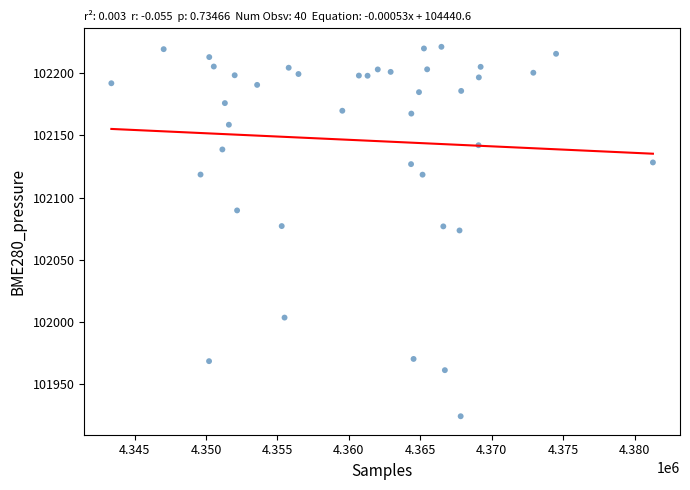

What is the range of X values (max minus min)?

37899.0